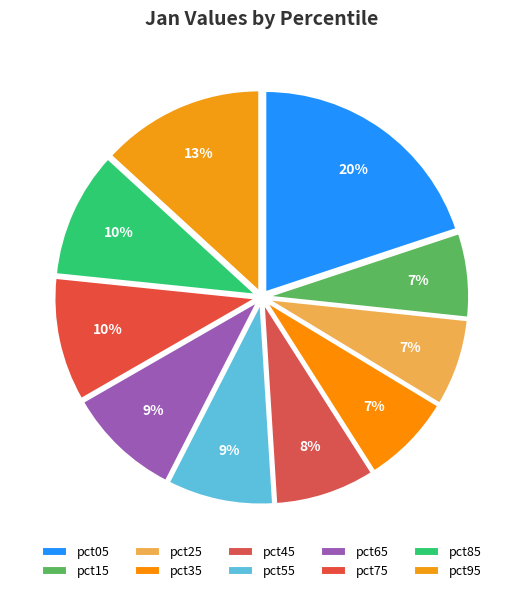

Is there a majority slice in this chart?

No